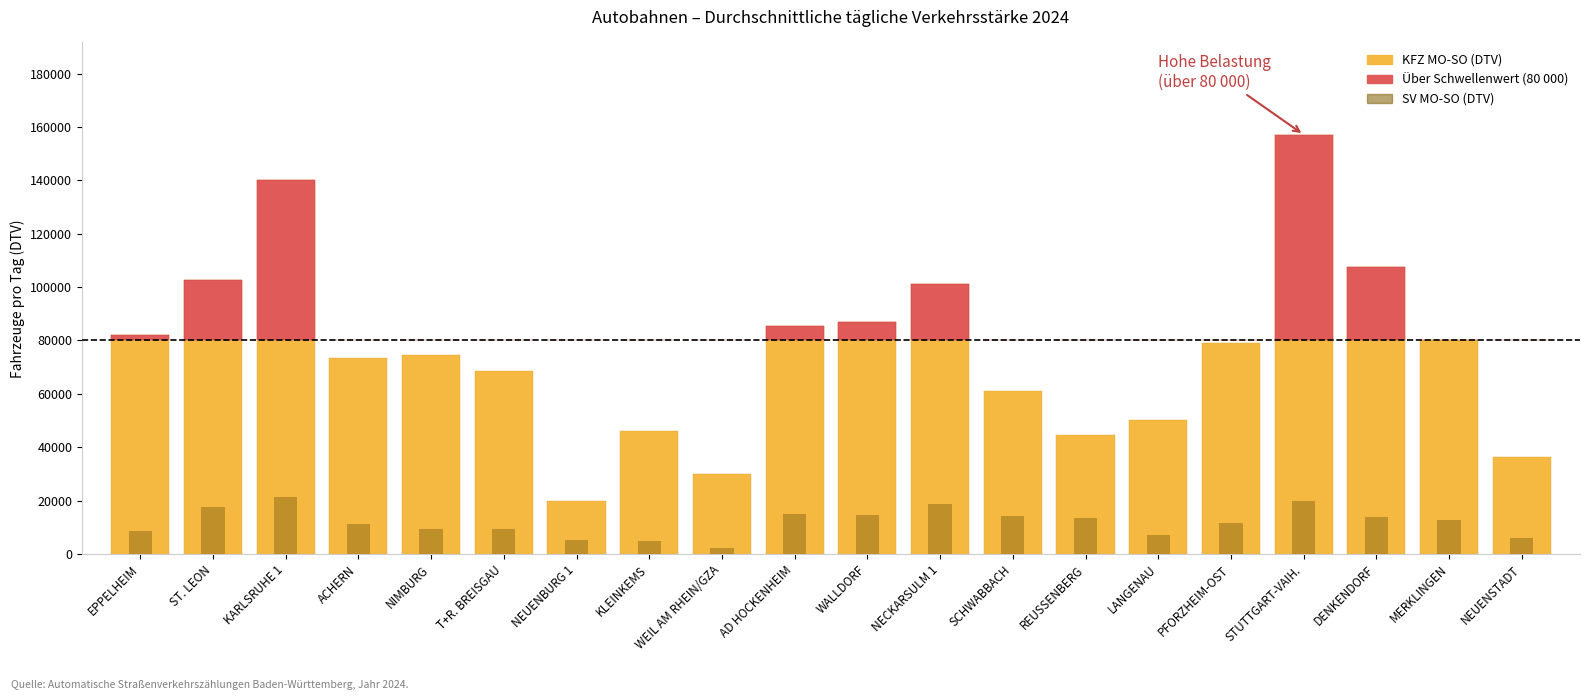

How many groups of bars are there?

20